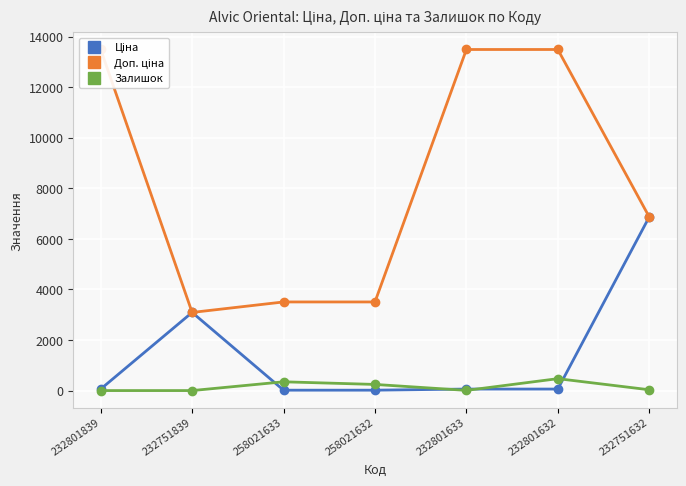

List the series in order of their peak value, highest first.

Доп. ціна, Ціна, Залишок